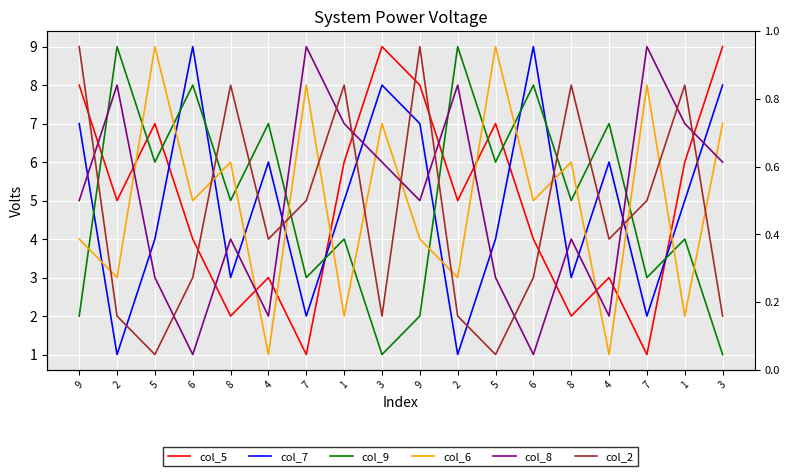

Does the chart display data point markers on the line(s)?

No